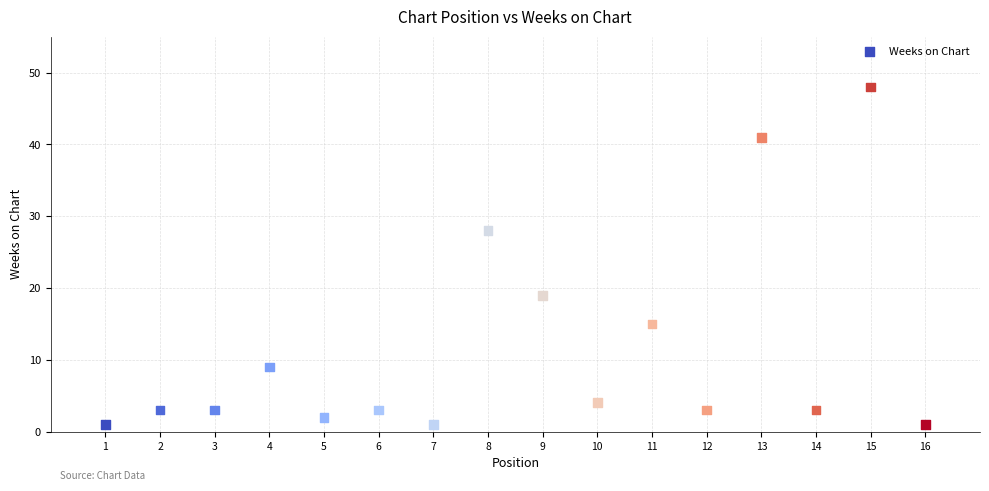

What Y value in the scatter plot is closest to 24?

28